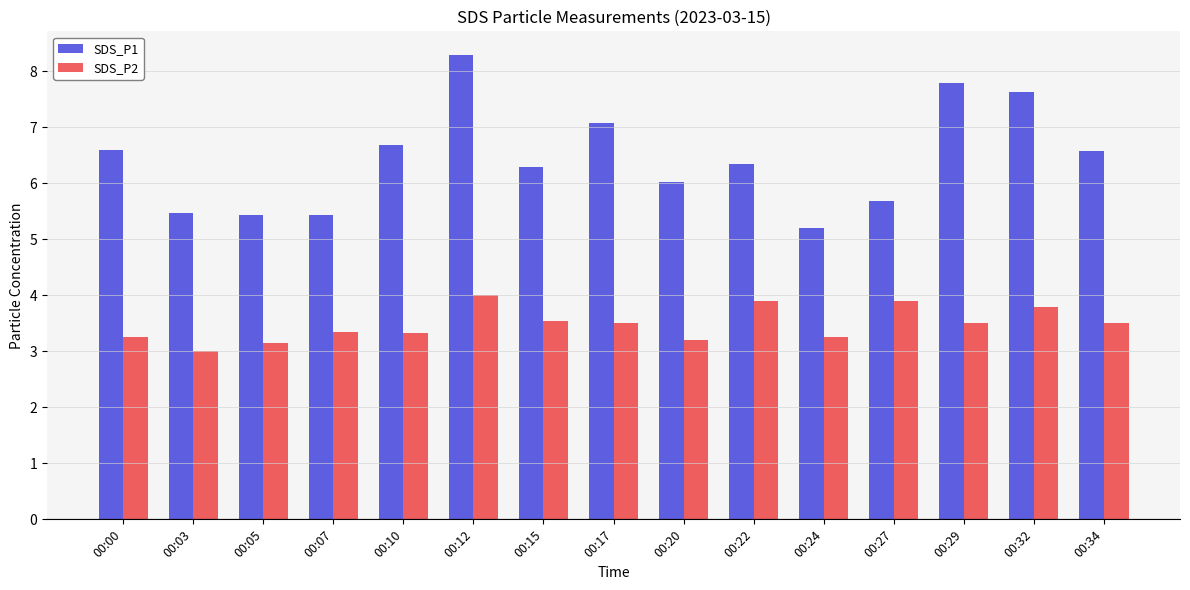

At which category is the sum across all series the highest?

00:12